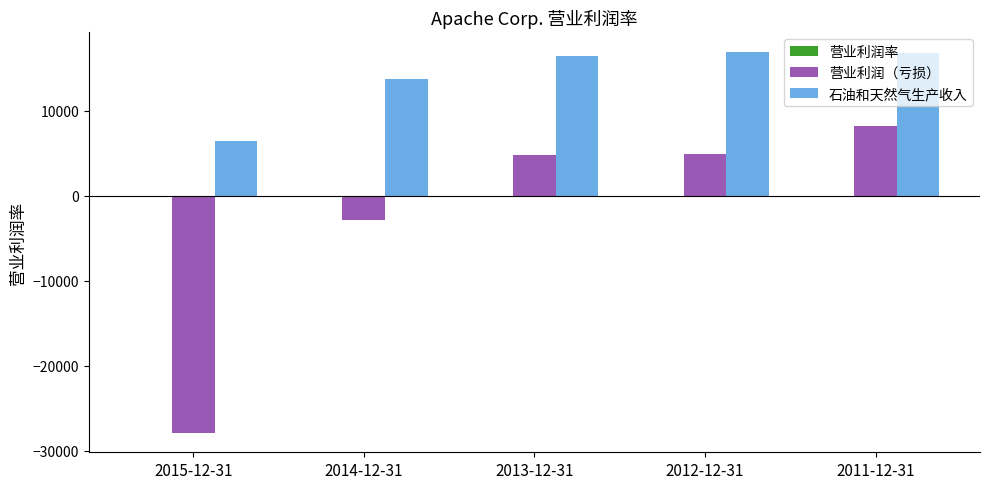

How many distinct data groups are displayed?

3